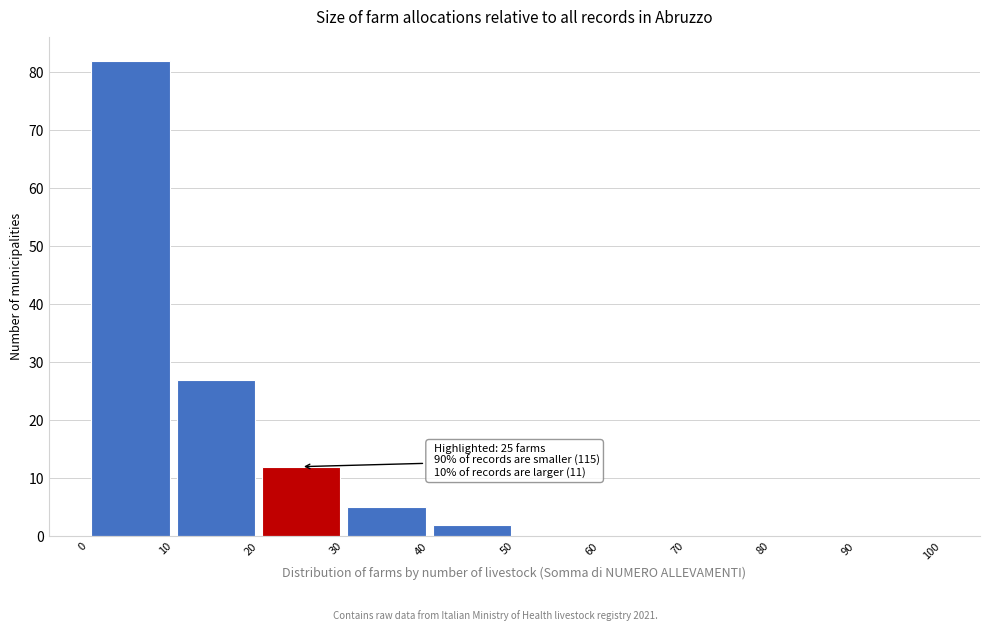

Which range on the x-axis has the tallest bar?

0 to 10